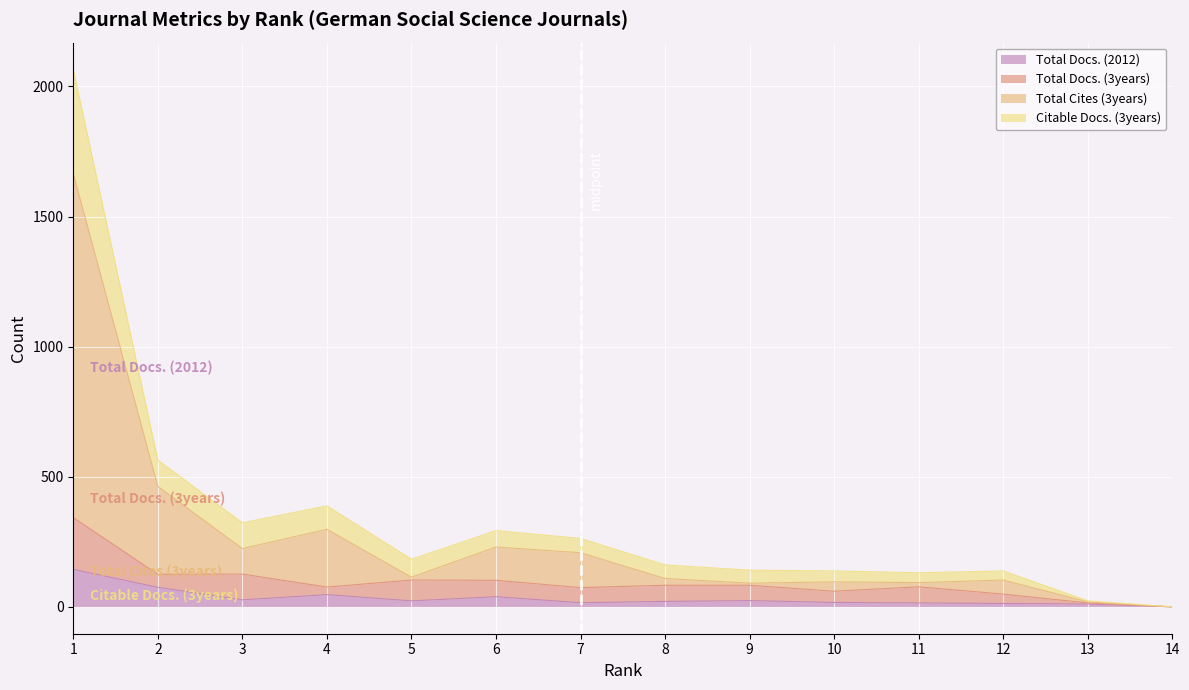

Which series changed the most between 2 and 14?

Citable Docs. (3years)